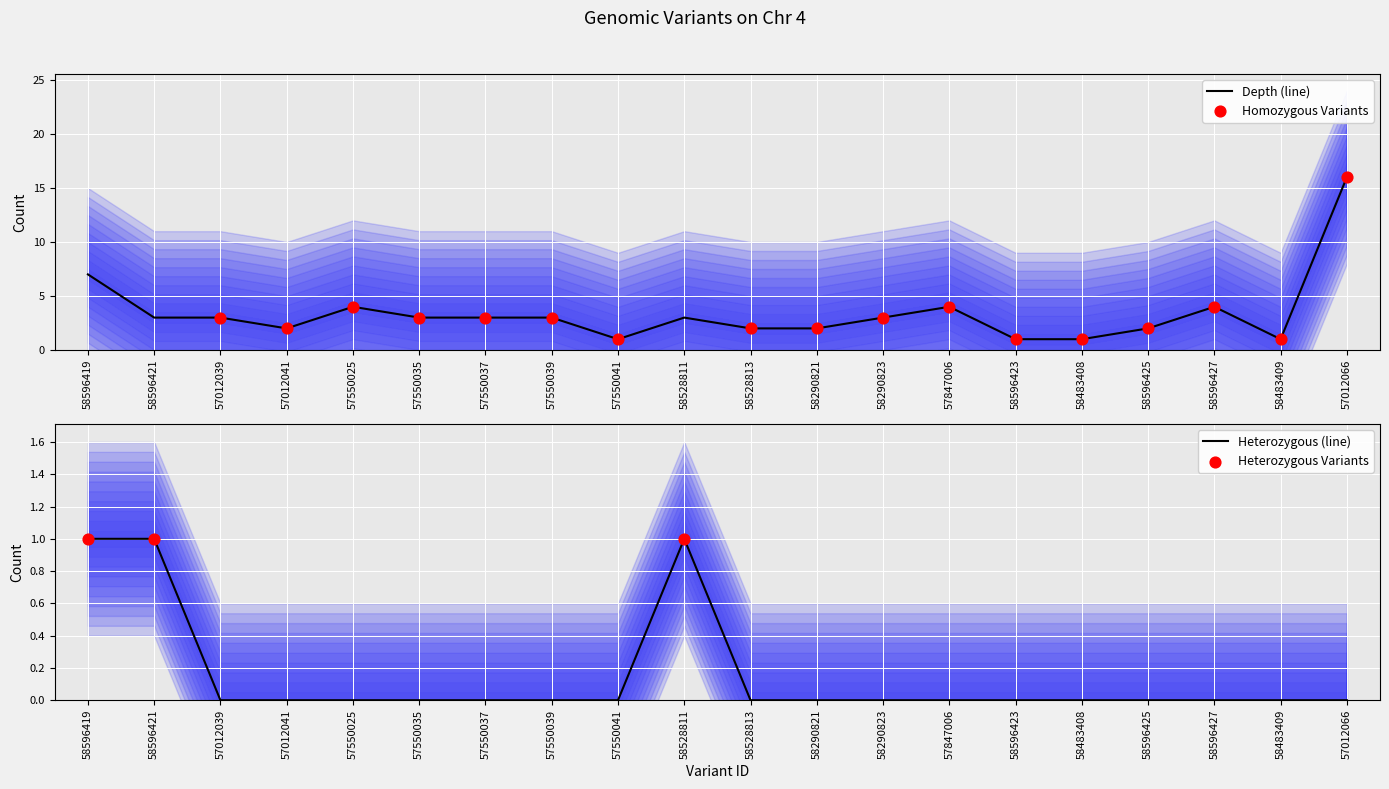

At how many categories does at least one series exceed 5?

2